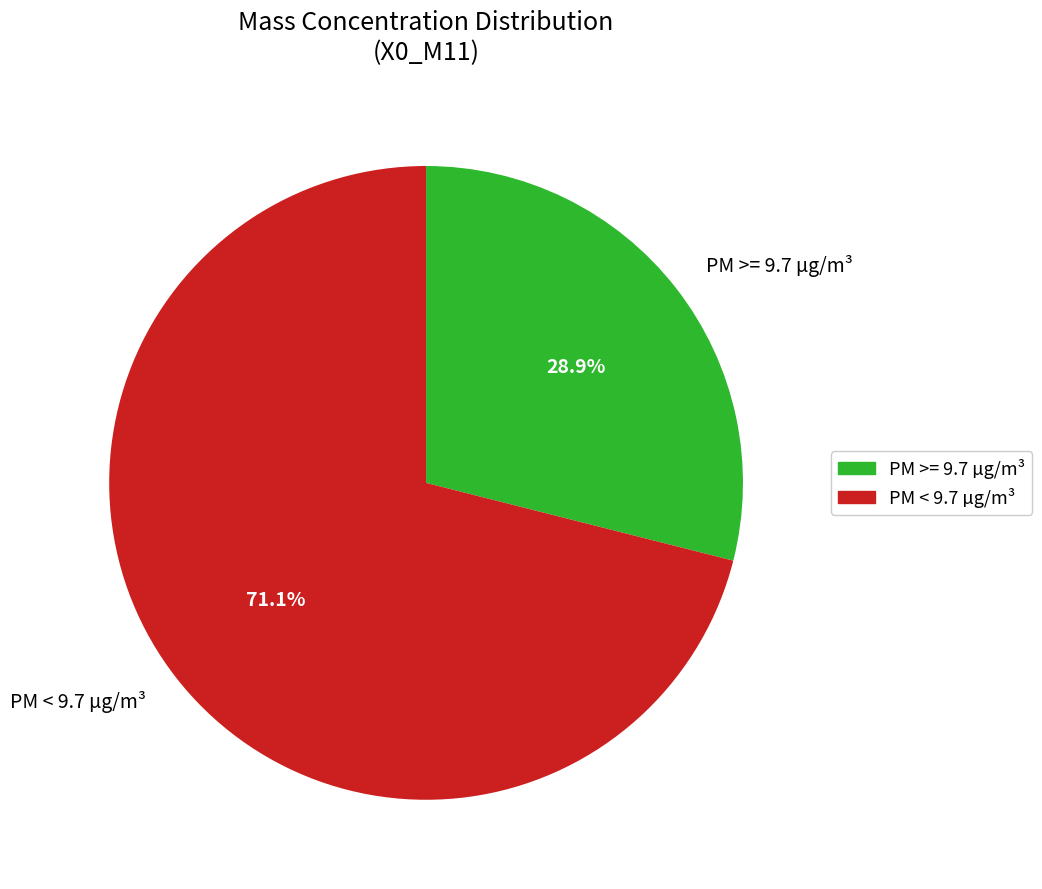

Which has a higher value, PM >= 9.7 µg/m³ or PM < 9.7 µg/m³?

PM < 9.7 µg/m³